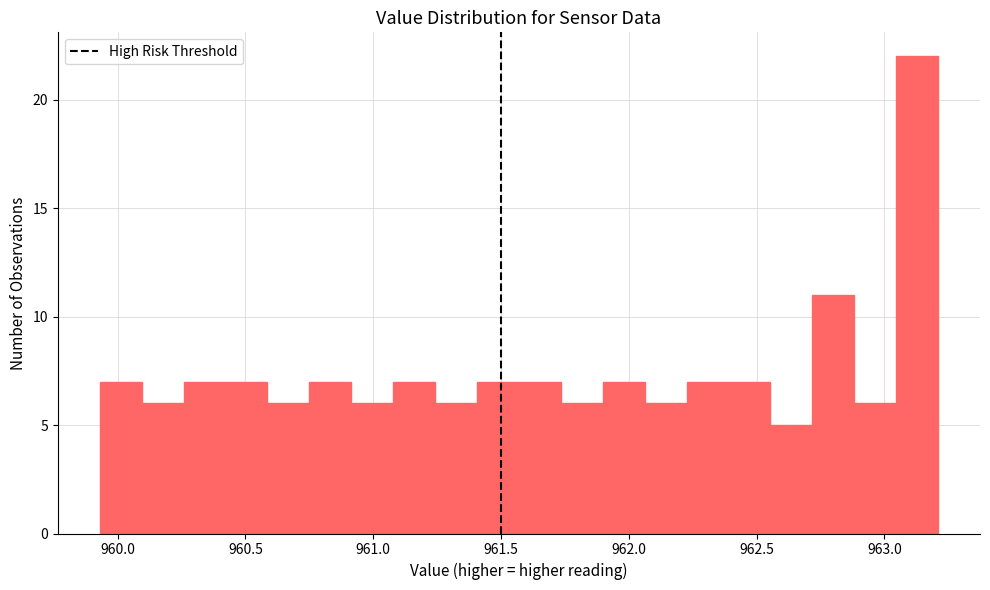

Around what value on the x-axis is the tallest bar? Give the approximate position of its centre, as read against the axis.

963.15